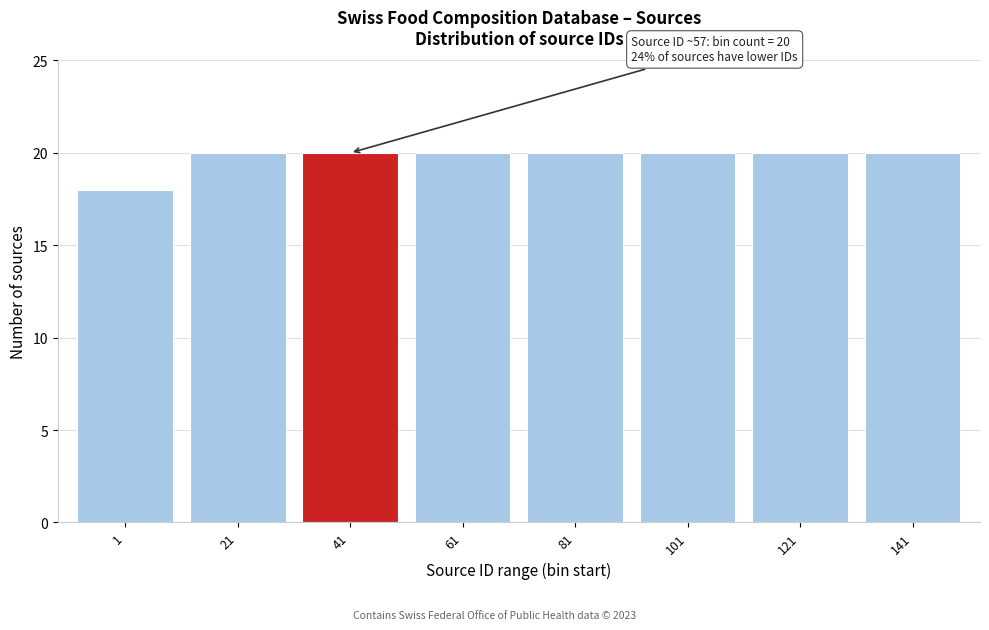

Reading left to right, transcribe all the data shown in this chart.

1=18	21=20	41=20	61=20	81=20	101=20	121=20	141=20